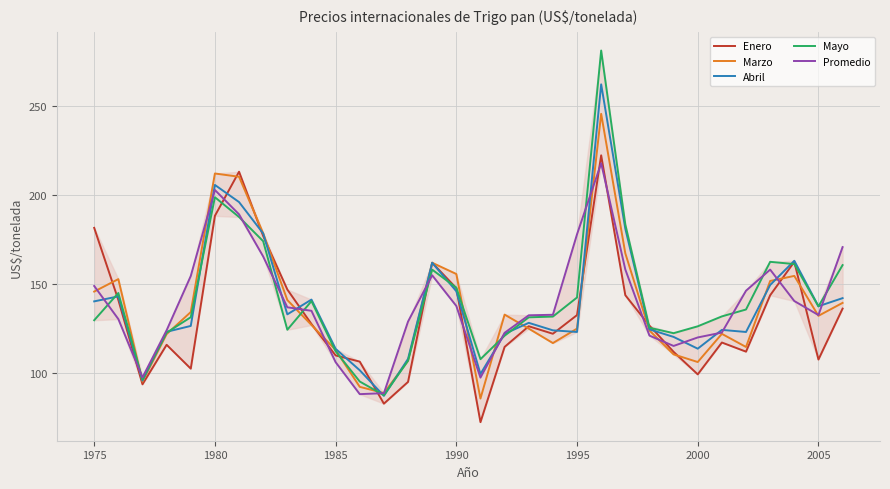

At how many categories does at least one series exceed 239?

1